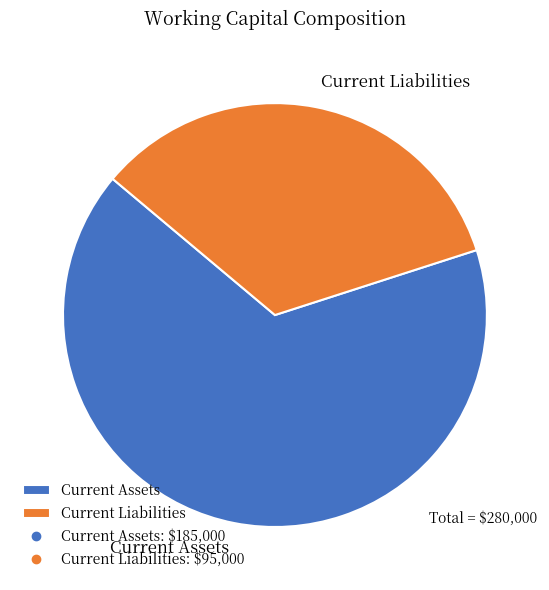

Is it true that Current Assets is 59% of the pie?

False